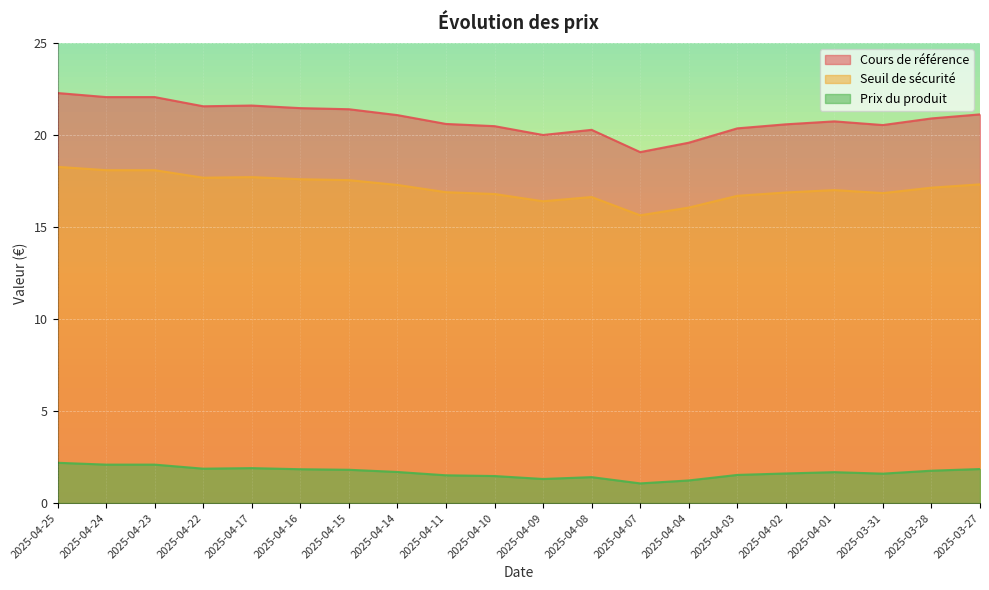

How many values in the Seuil de sécurité series exceed 17?

11